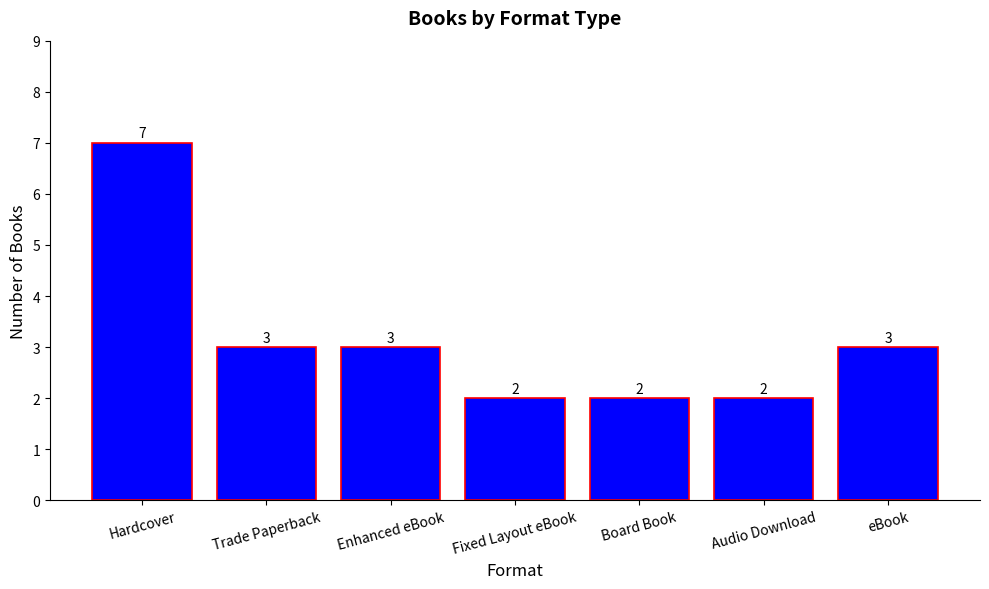

What is the label of the 6th bar from the right?

Trade Paperback